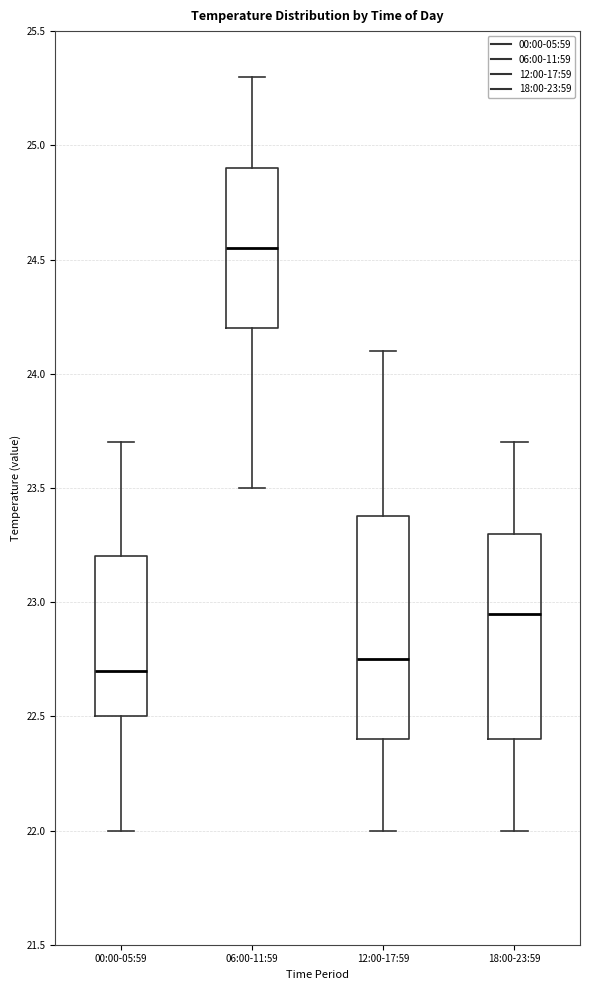

Reading left to right, transcribe this box plot: for each box, give where its median line is, the range the box spans, and where its two whiskers end, as read against the y-axis. The values are not printed on the chart, so give them approximately, as read against the axis.

00:00-05:59: median 22.70, box 22.50 to 23.20, whiskers 22.00 to 23.70
06:00-11:59: median 24.55, box 24.20 to 24.90, whiskers 23.50 to 25.30
12:00-17:59: median 22.75, box 22.40 to 23.40, whiskers 22.00 to 24.10
18:00-23:59: median 22.95, box 22.40 to 23.30, whiskers 22.00 to 23.70